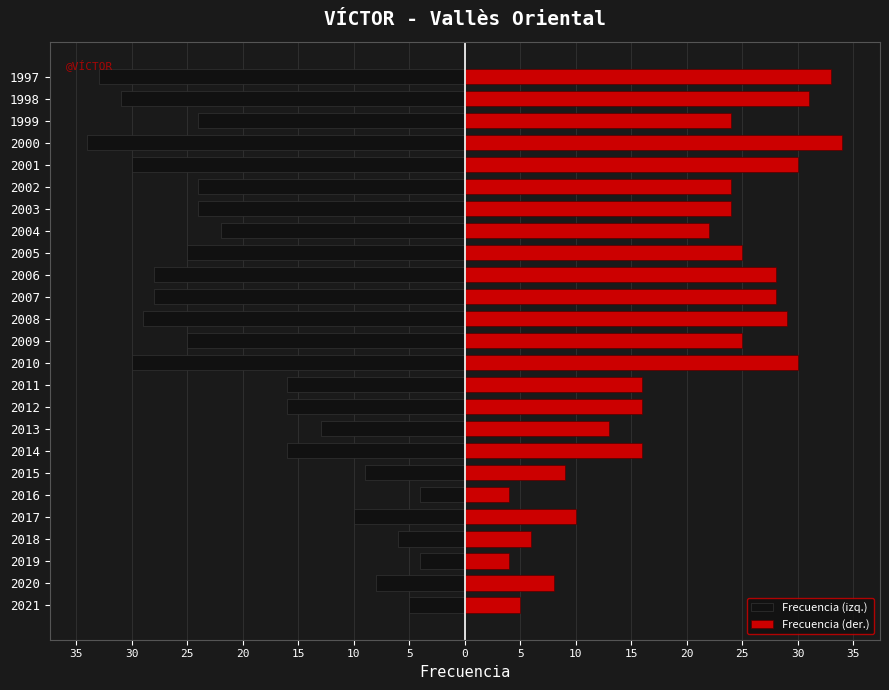

What is the average value of the Frecuencia (der.) series?

20